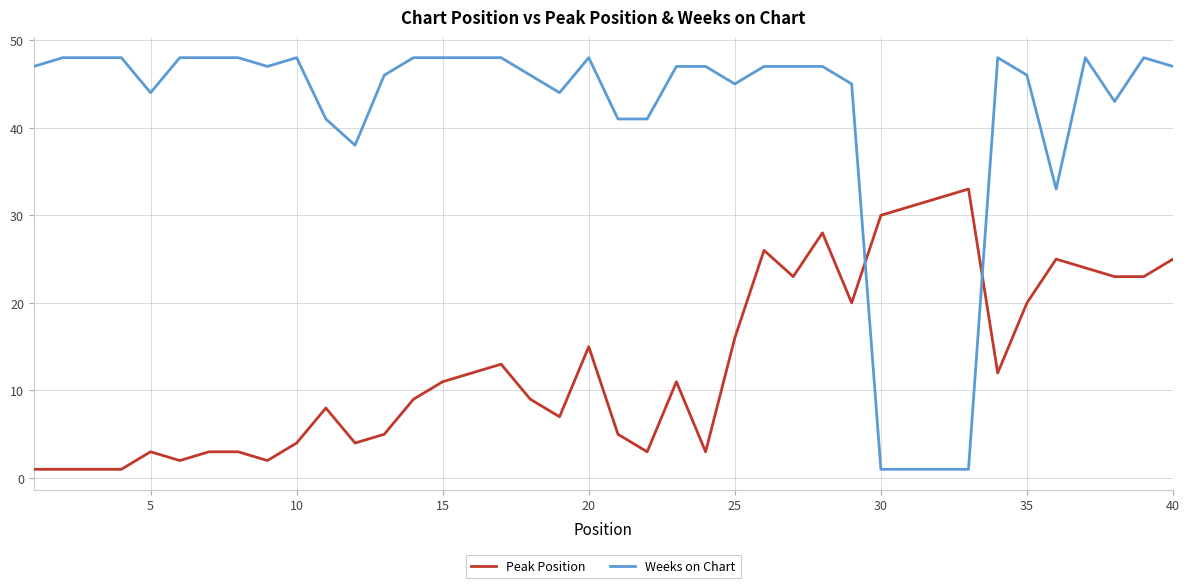

Rank the series by their average value, from highest to lowest.

Weeks on Chart, Peak Position